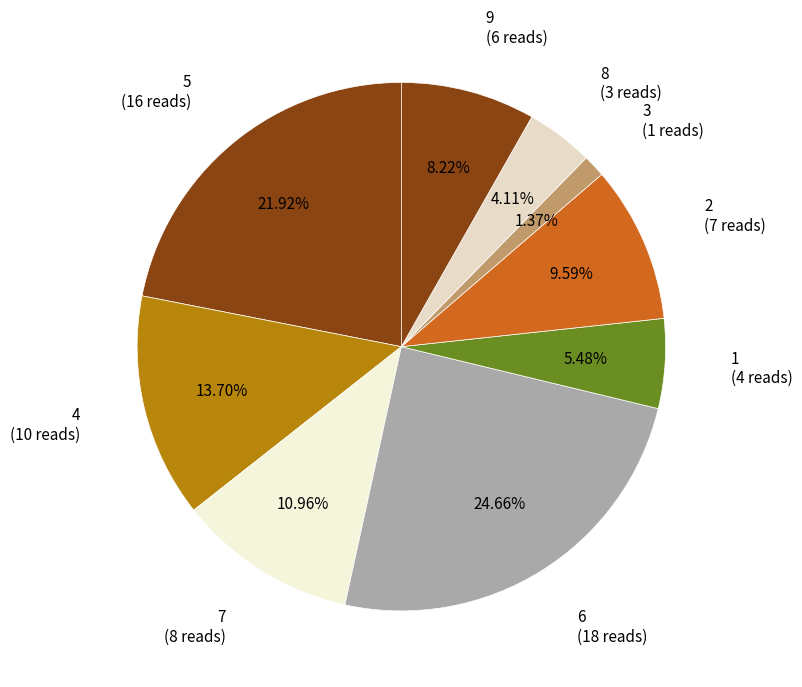

Does 8 account for over 50% of the chart?

No